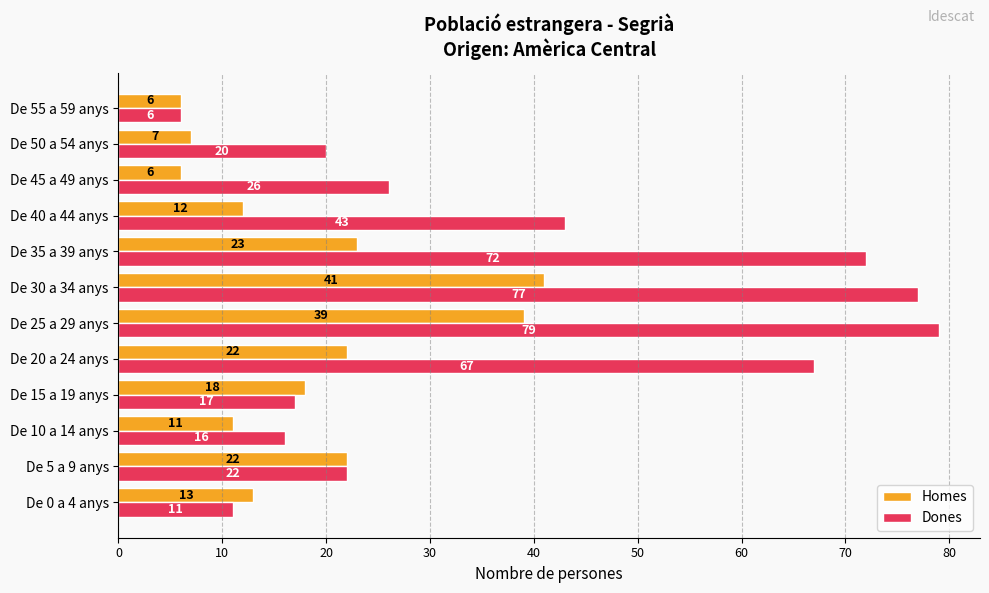

True or false: Homes has a value of 64 at De 30 a 34 anys.

False